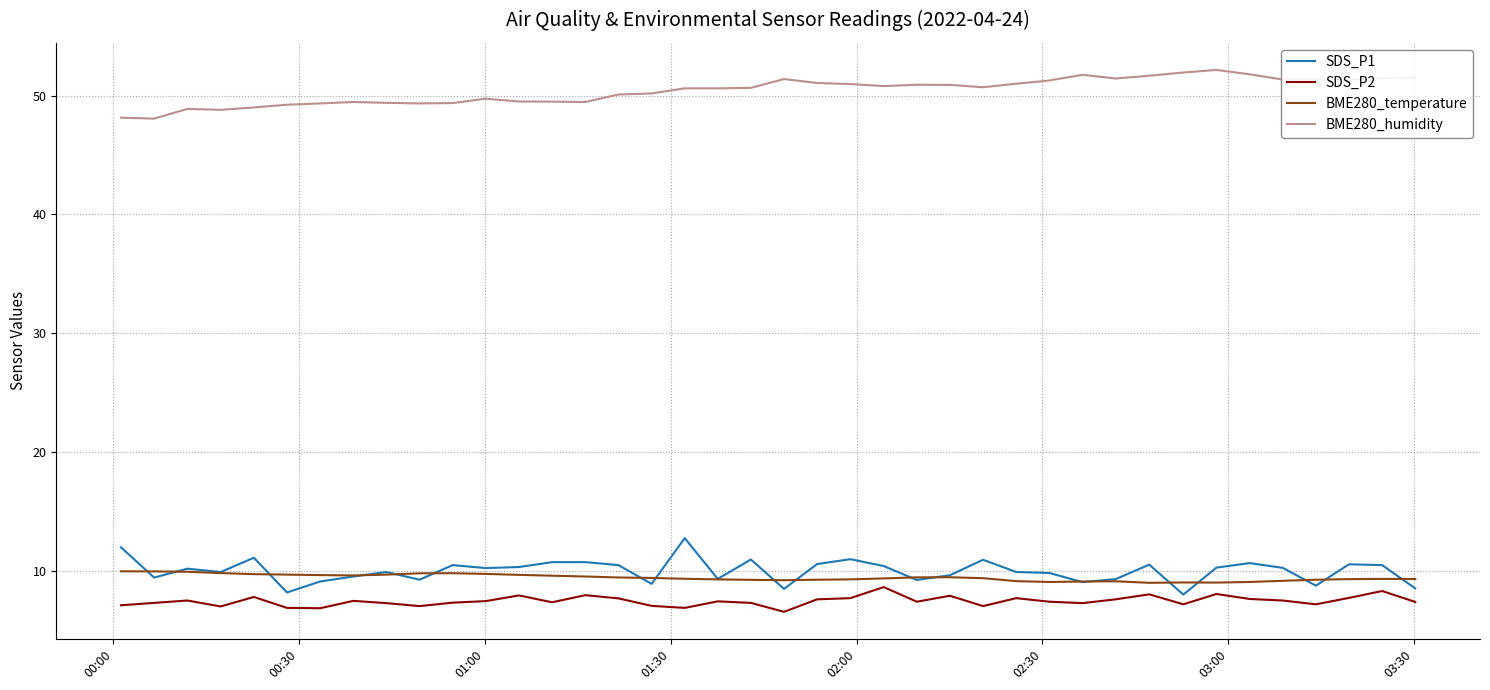

Which series has the largest total across all categories?

BME280_humidity